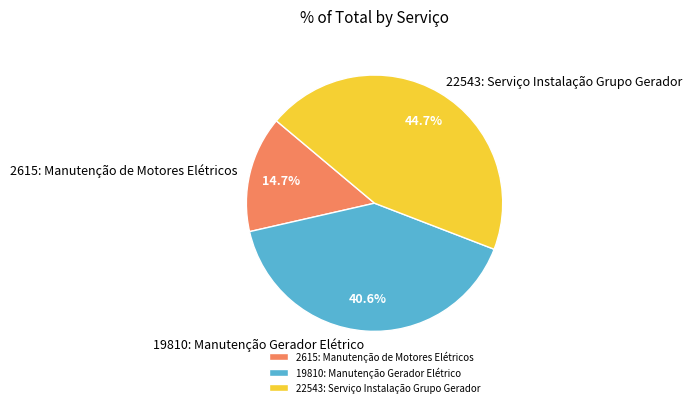

Which category has the biggest portion of the pie?

22543: Serviço Instalação Grupo Gerador